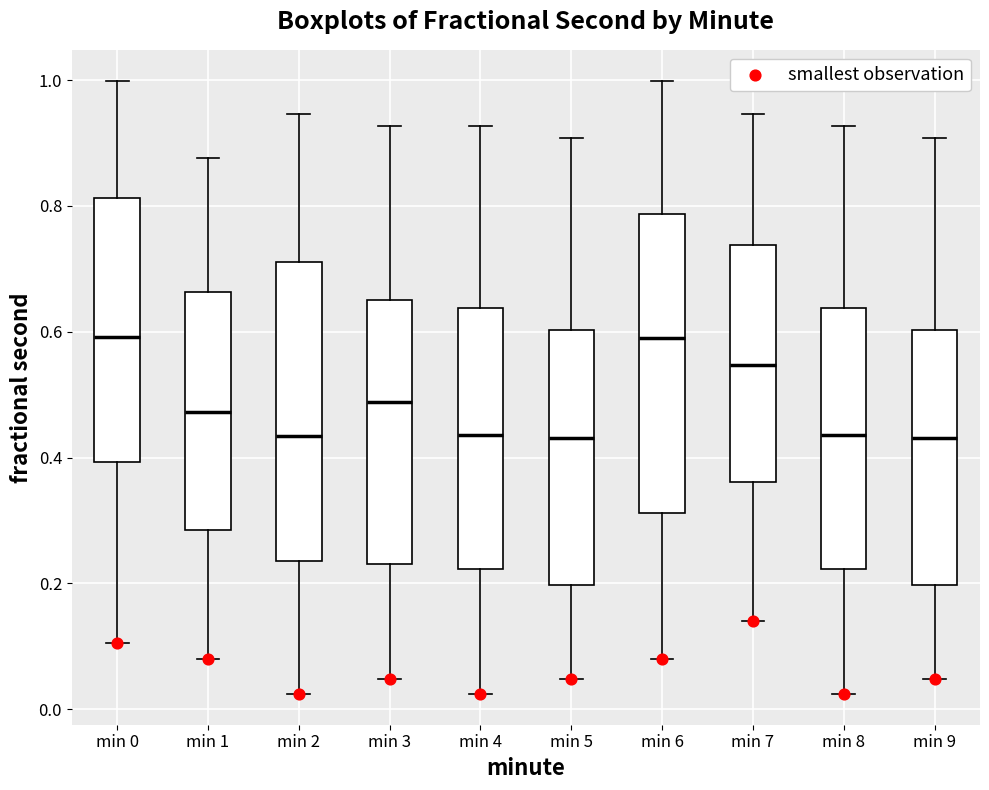

Reading left to right, transcribe this box plot: for each box, give where its median line is, the range the box spans, and where its two whiskers end, as read against the y-axis. The values are not printed on the chart, so give them approximately, as read against the axis.

min 0: median 0.60, box 0.40 to 0.82, whiskers 0.10 to 1.00
min 1: median 0.48, box 0.28 to 0.66, whiskers 0.08 to 0.88
min 2: median 0.44, box 0.24 to 0.72, whiskers 0.02 to 0.94
min 3: median 0.48, box 0.24 to 0.66, whiskers 0.04 to 0.92
min 4: median 0.44, box 0.22 to 0.64, whiskers 0.02 to 0.92
min 5: median 0.44, box 0.20 to 0.60, whiskers 0.04 to 0.90
min 6: median 0.58, box 0.32 to 0.78, whiskers 0.08 to 1.00
min 7: median 0.54, box 0.36 to 0.74, whiskers 0.14 to 0.94
min 8: median 0.44, box 0.22 to 0.64, whiskers 0.02 to 0.92
min 9: median 0.44, box 0.20 to 0.60, whiskers 0.04 to 0.90